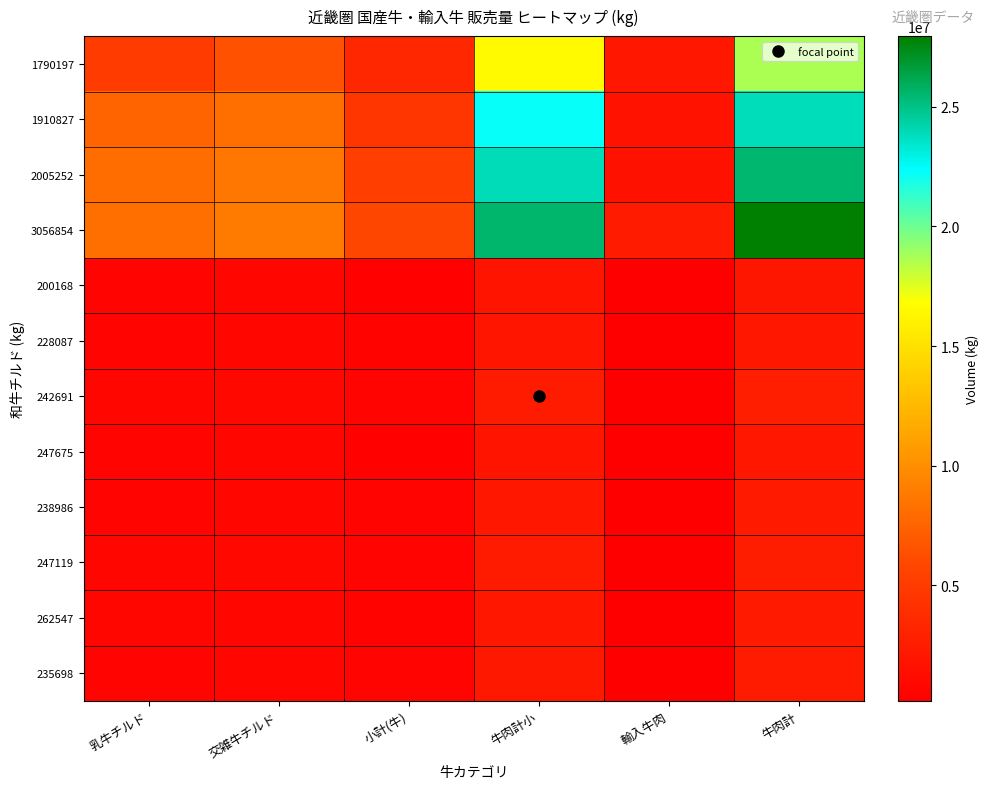

How many data points does each series have?

6